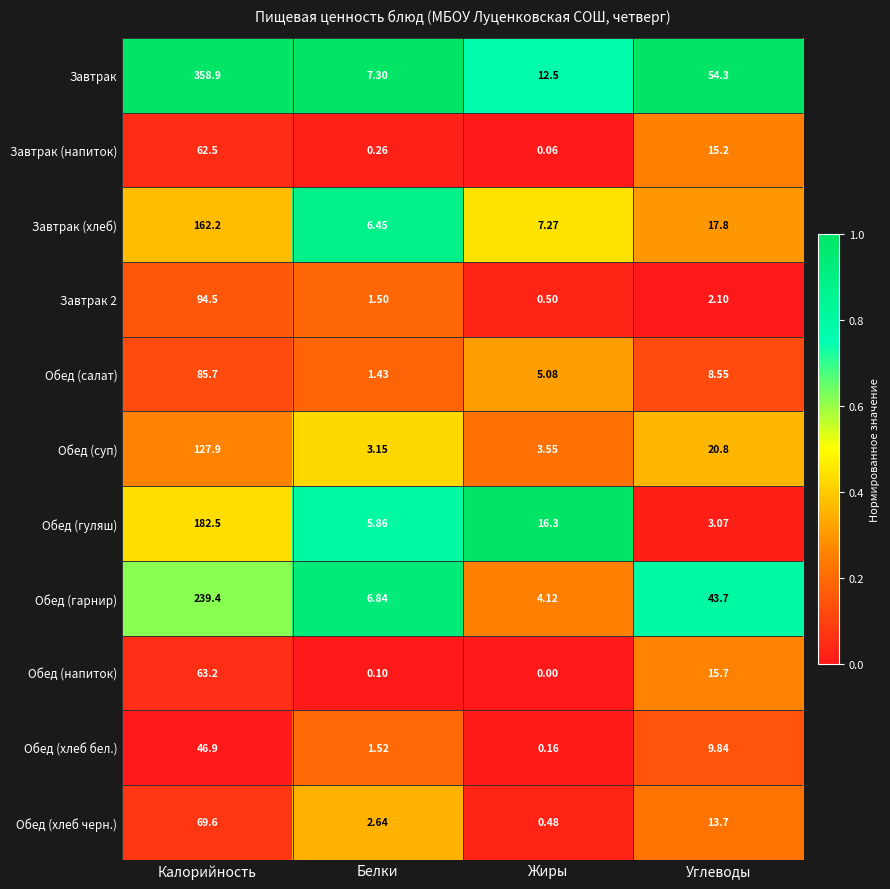

At which label is Обед (хлеб бел.) closest to 23?

Углеводы